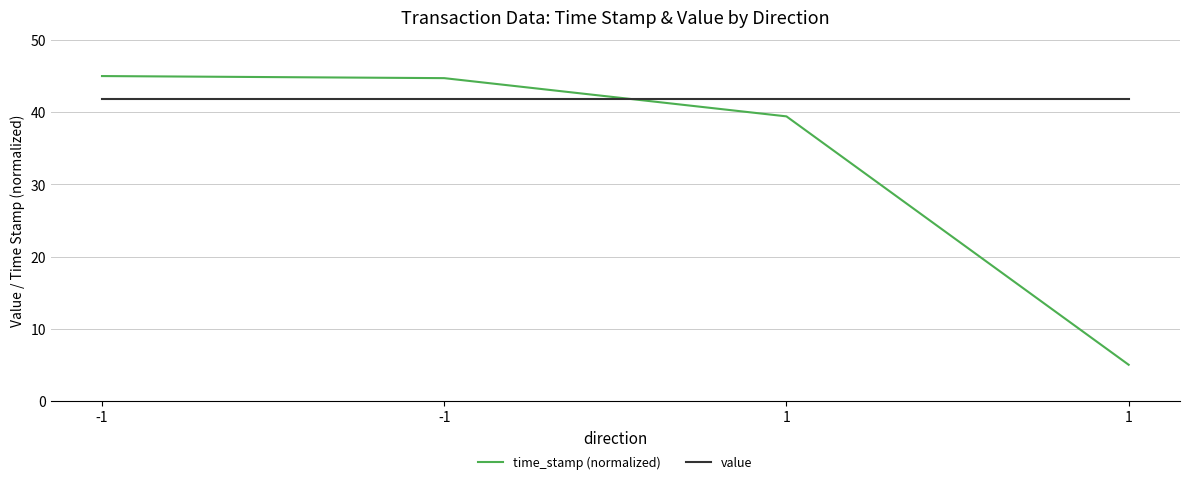

What are all the series names shown in the legend?

time_stamp (normalized), value